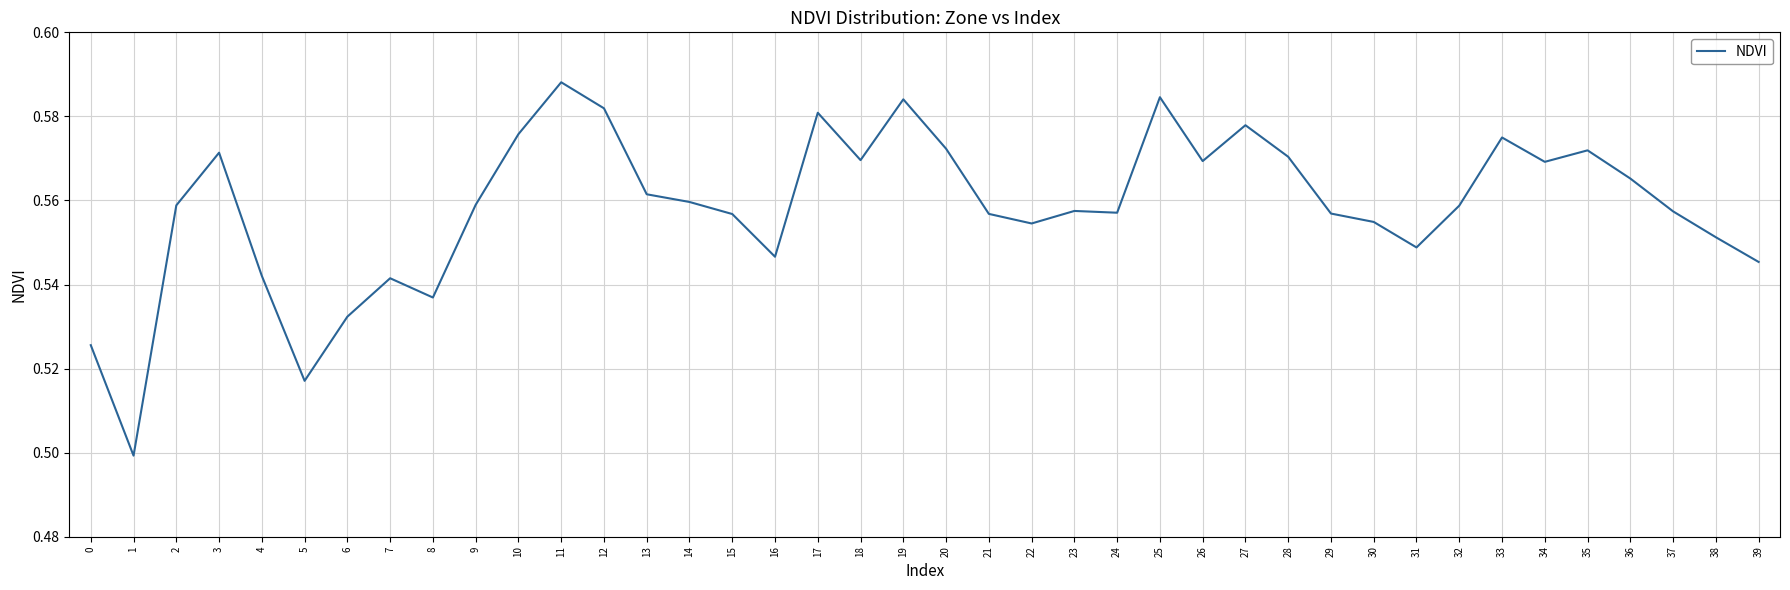

Which label corresponds to the largest value in the chart?

11